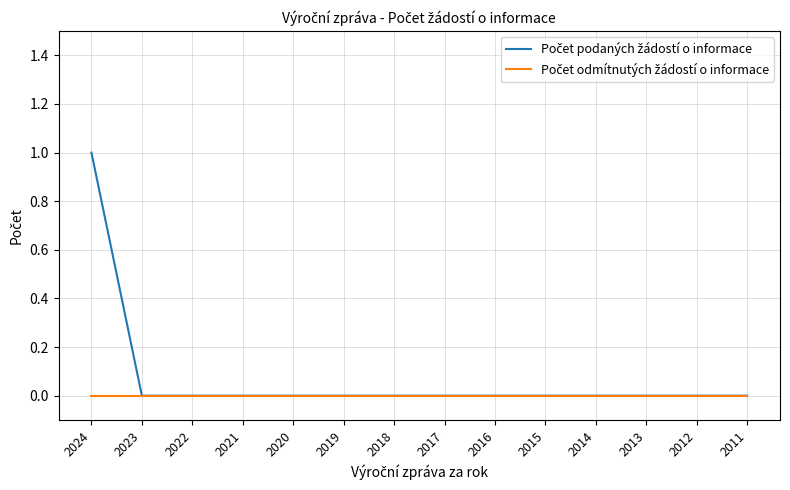

At which category is the sum across all series the highest?

2024